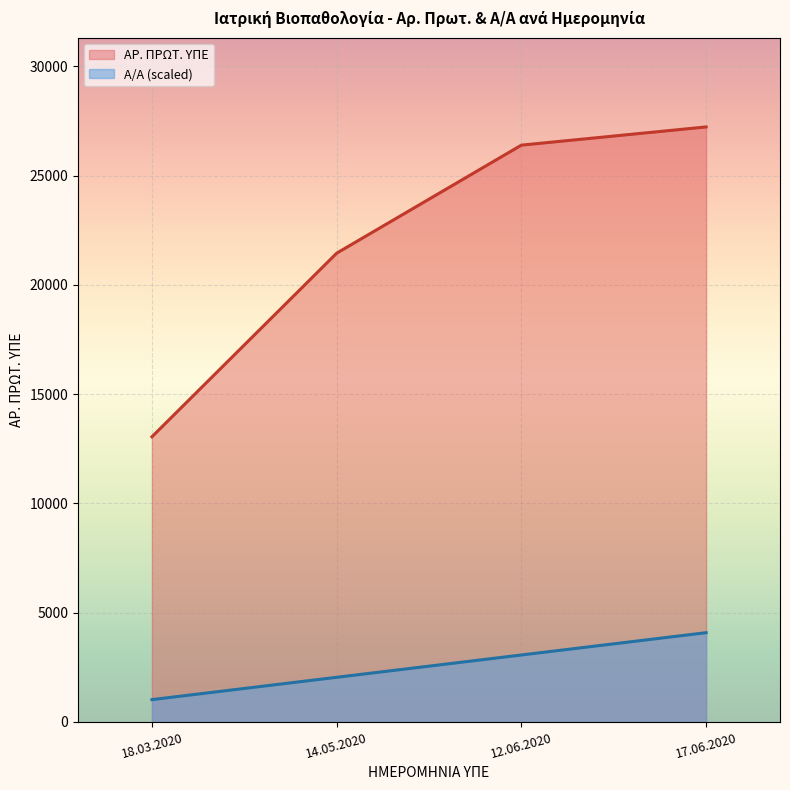

Where does the Α/Α series first go above 3062?

12.06.2020